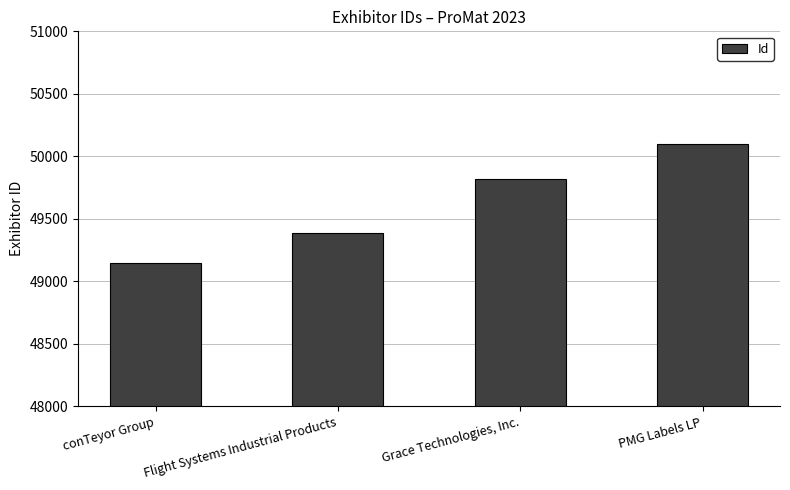

Which label corresponds to the largest value in the chart?

PMG Labels LP